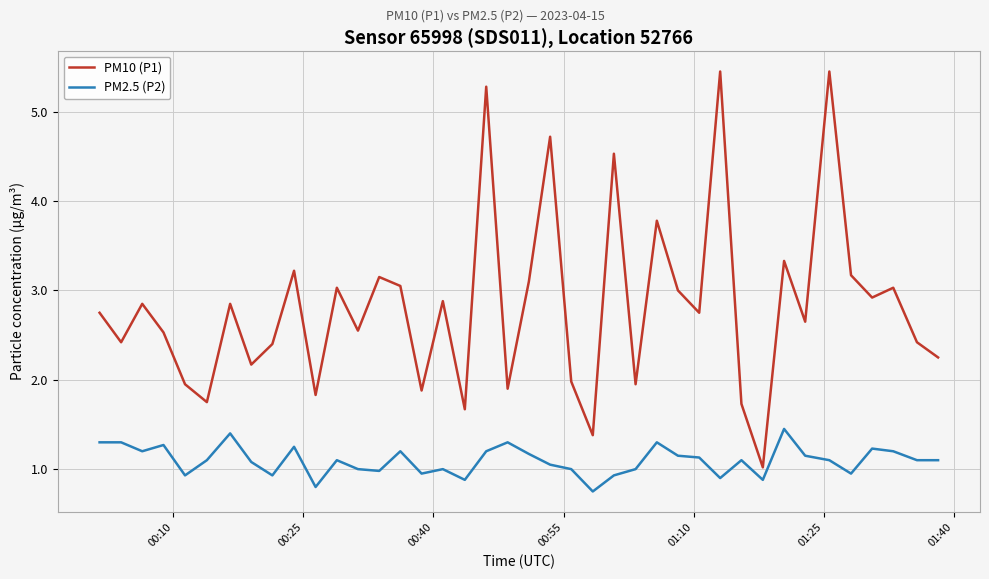

True or false: PM10 (P1) and PM2.5 (P2) cross at least once.

False